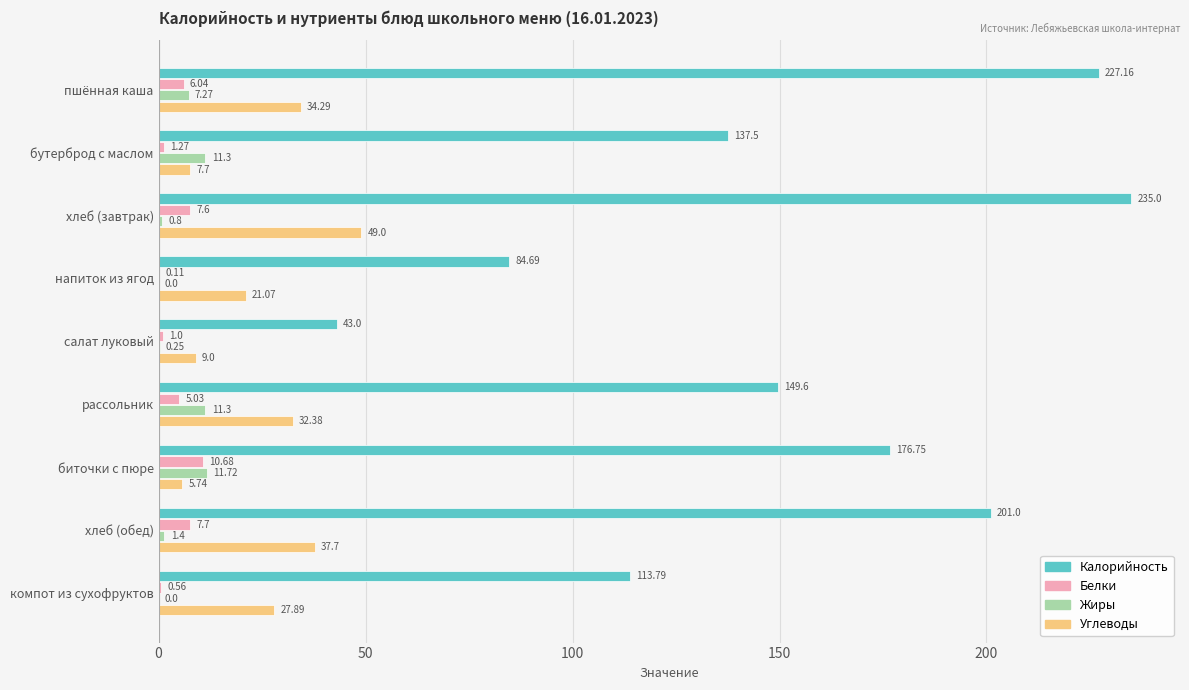

Where is Углеводы nearest to the value 27?

компот из сухофруктов